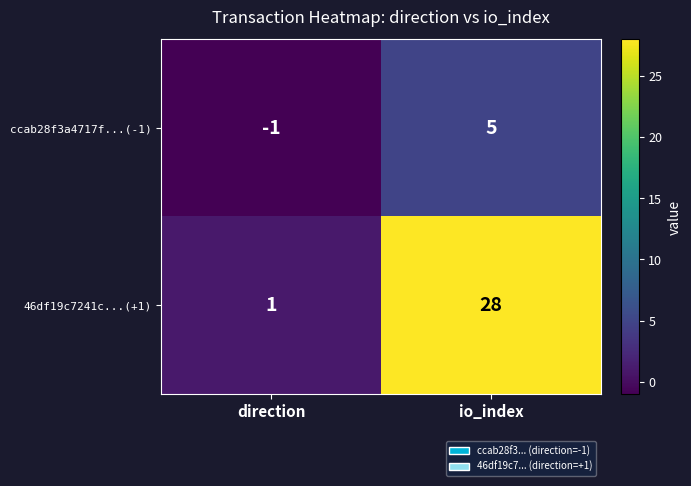

Rank the categories by 46df19c7241c...(+1) value from lowest to highest.

direction, io_index